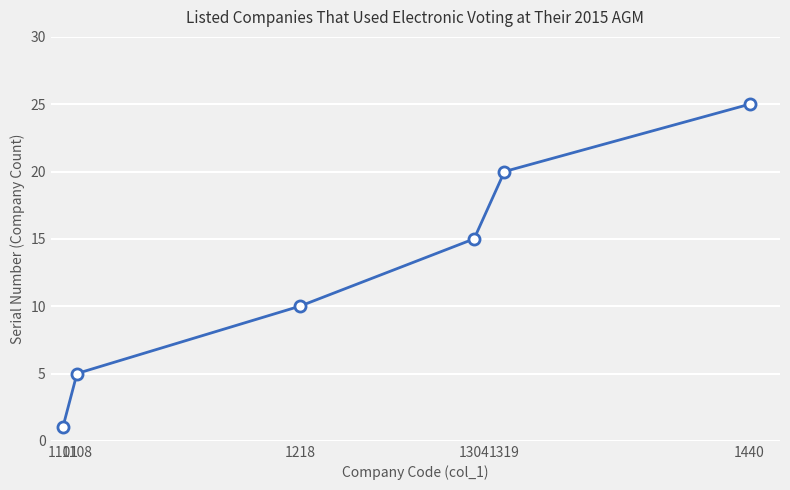

What is the greatest value displayed?

25